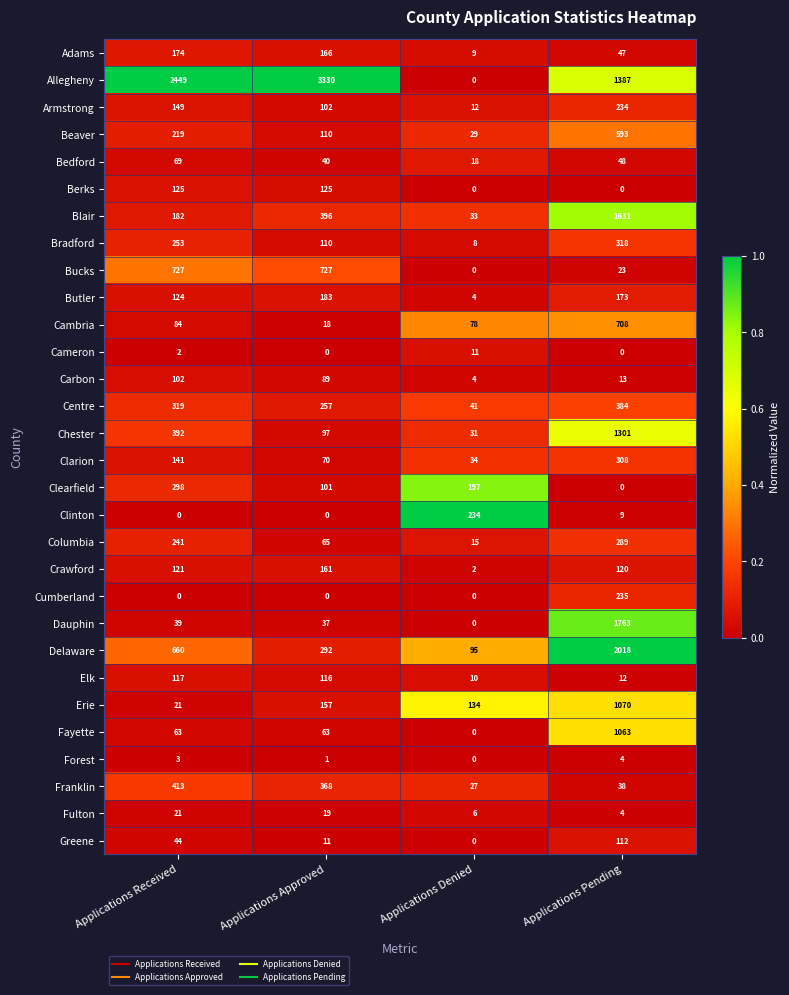

What is the maximum value shown in the chart?

3330